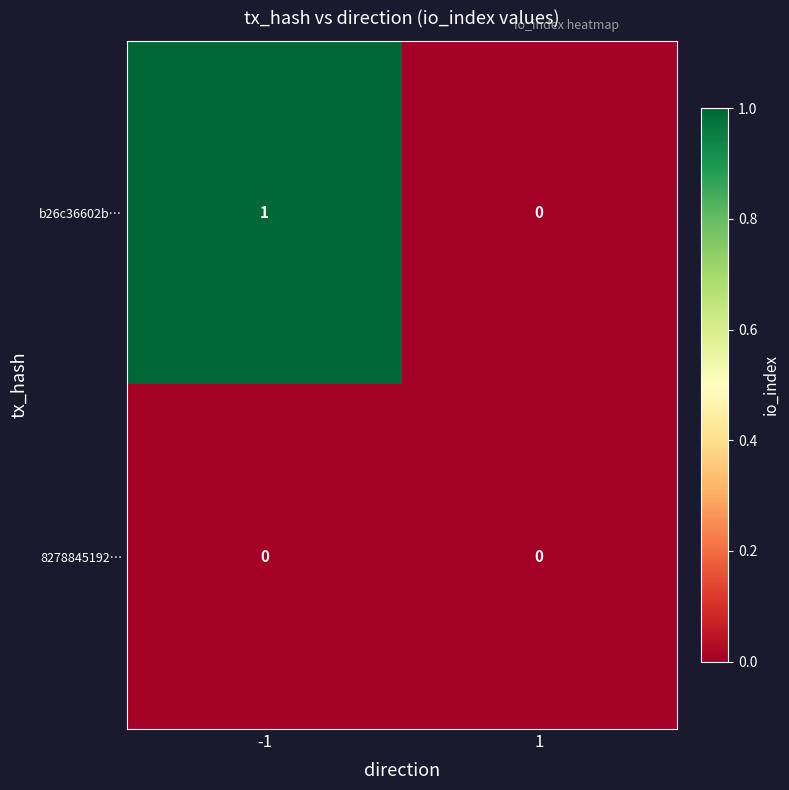

Is the value of 8278845192… at 1 greater than the value of b26c36602b… at -1?

No